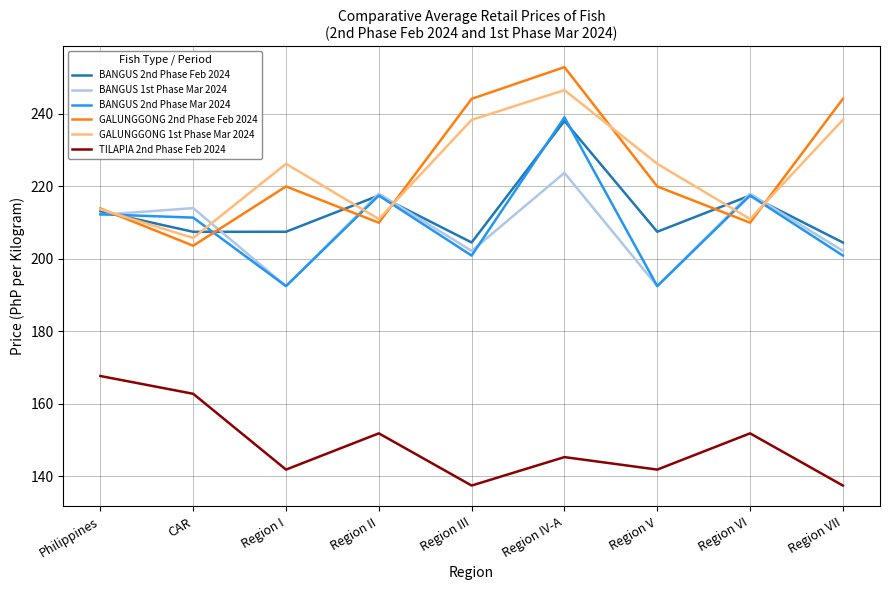

True or false: BANGUS 1st Phase Mar 2024 and BANGUS 2nd Phase Feb 2024 cross at least once.

True